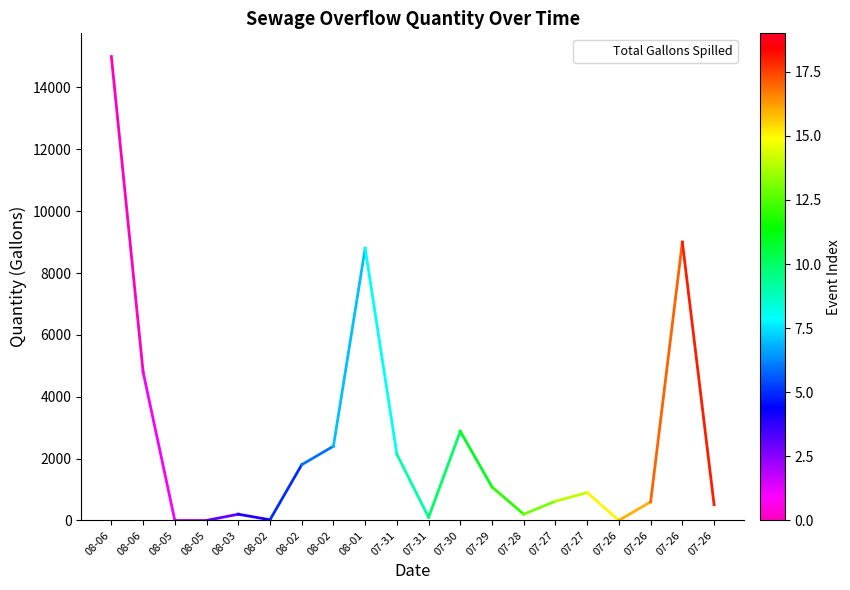

How many lines are shown in the chart?

1